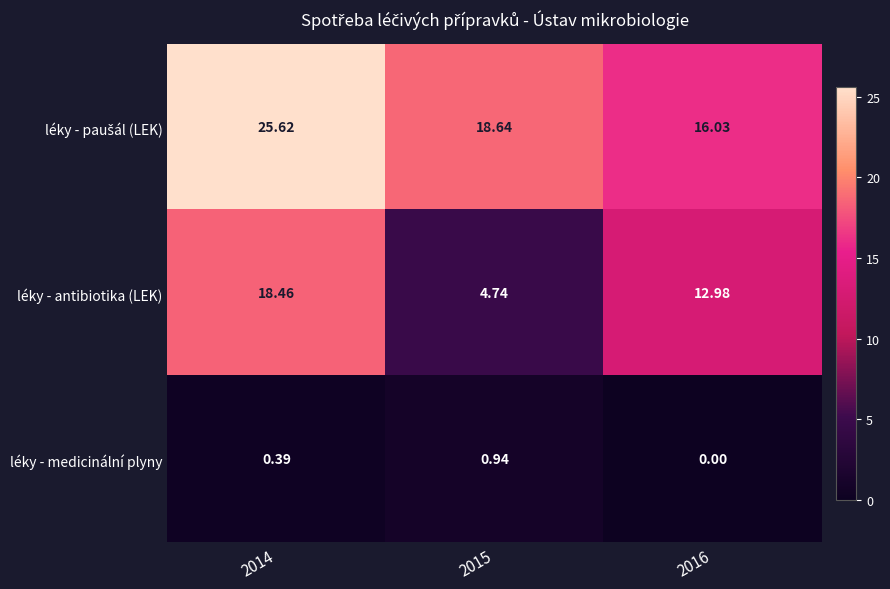

Which series changed the most between 2015 and 2016?

léky - antibiotika (LEK)